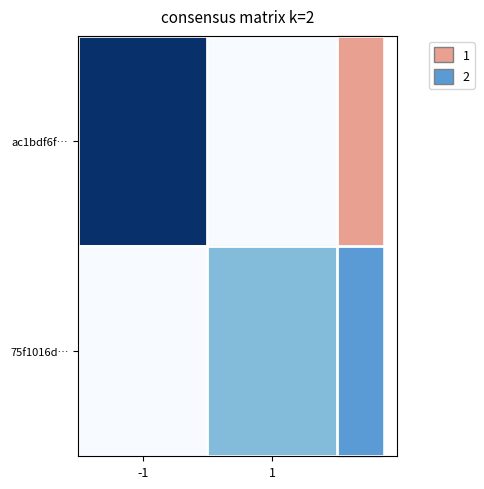

At how many categories does at least one series exceed 0?

2